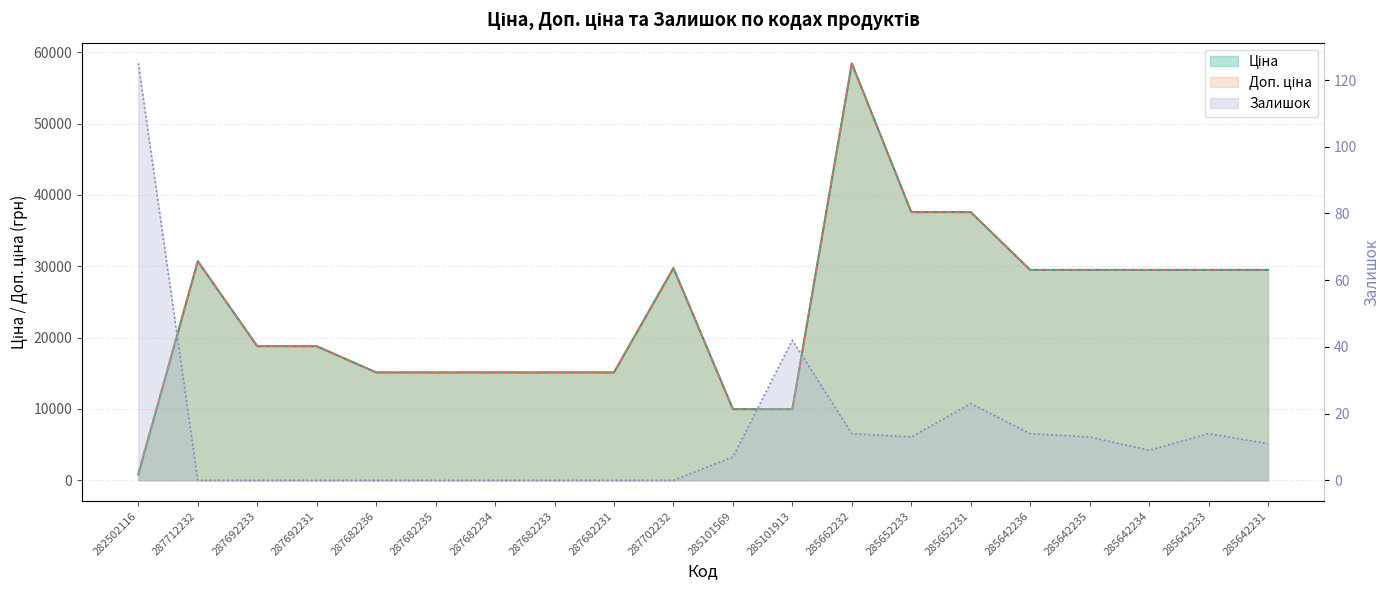

True or false: Ціна and Залишок cross at least once.

False